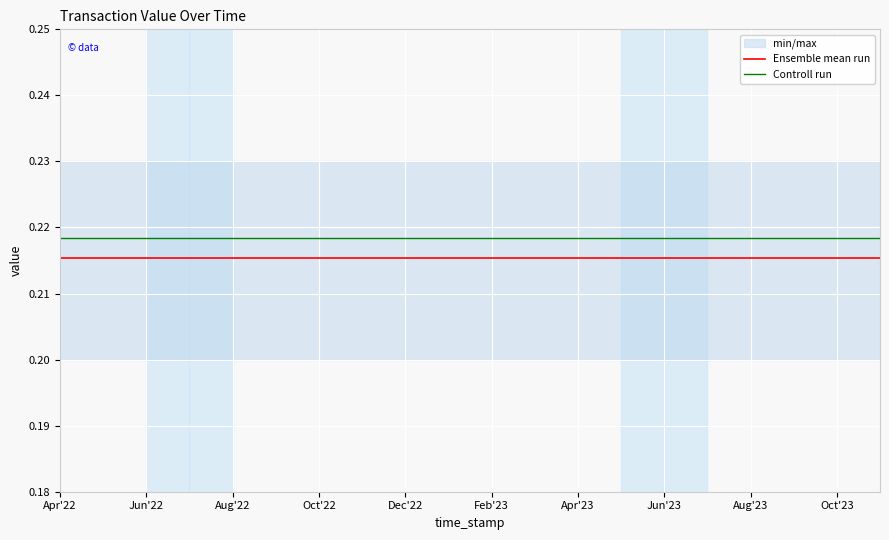

At which category is the sum across all series the highest?

Apr'22